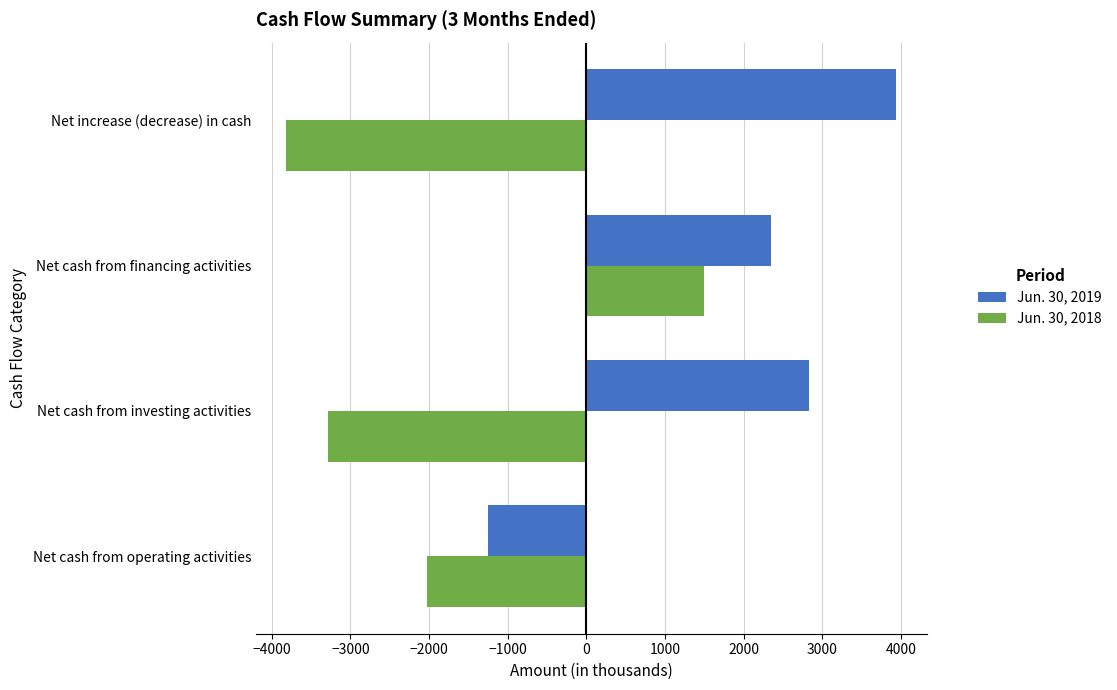

Between Net cash from operating activities and Net cash from investing activities, which series saw the biggest shift?

Jun. 30, 2019